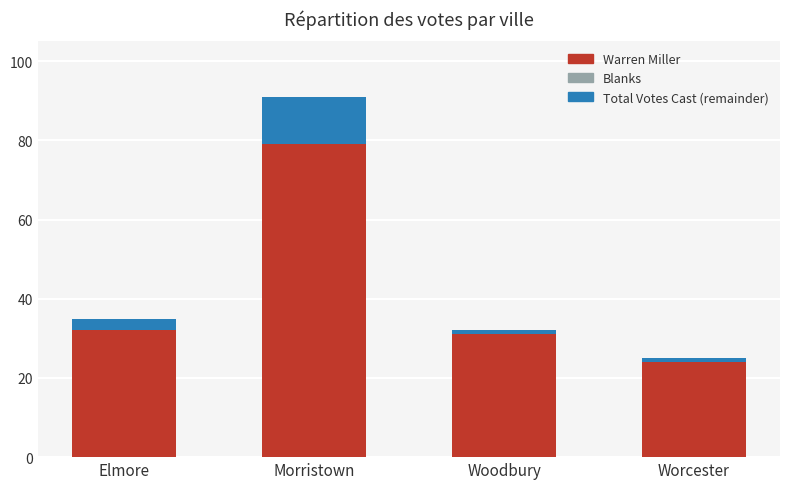

What is the difference between the maximum and second lowest values in the Warren Miller series?

48